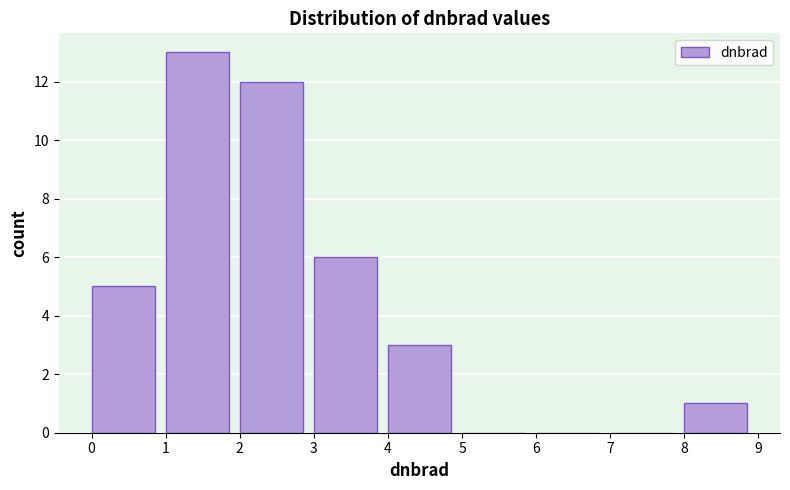

Reading left to right, transcribe this chart: for each bar, give the range it covers on the x-axis and its height. The values are not printed on the chart, so give them approximately, as read against the axis.

0 to 1: 5
1 to 2: 13
2 to 3: 12
3 to 4: 6
4 to 5: 3
5 to 6: 0
6 to 7: 0
7 to 8: 0
8 to 9: 1